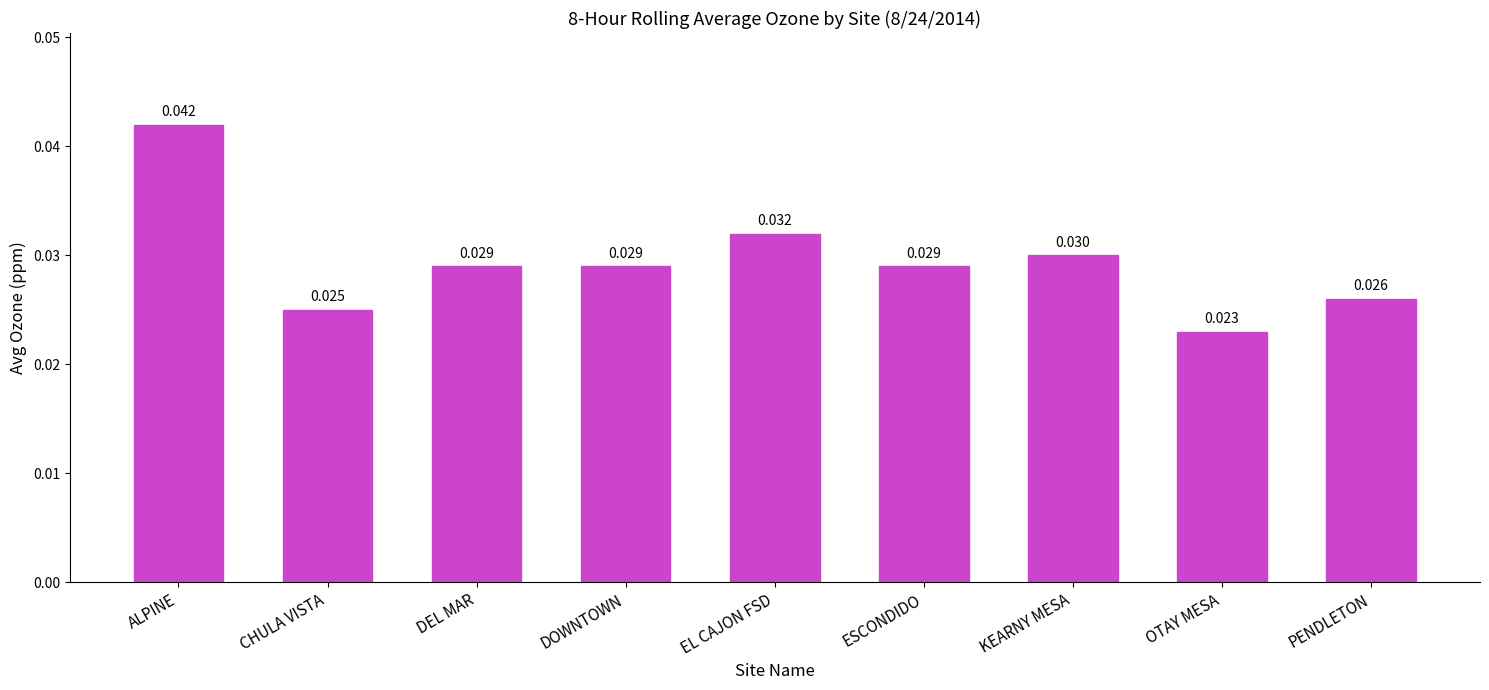

Where is the data nearest to the value 0?

OTAY MESA